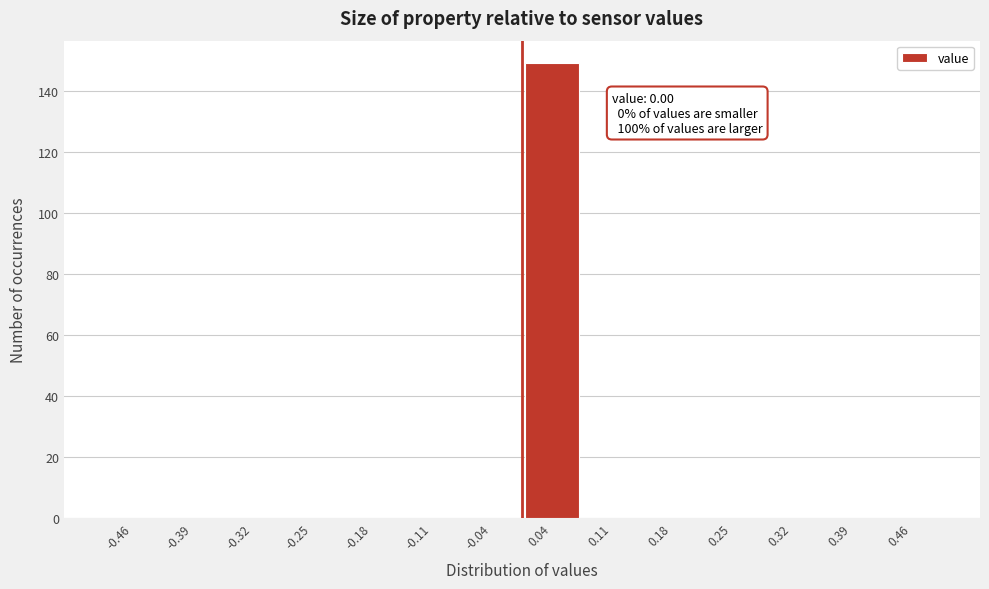

Over which range of the x-axis is the bar tallest?

0.00 to 0.07